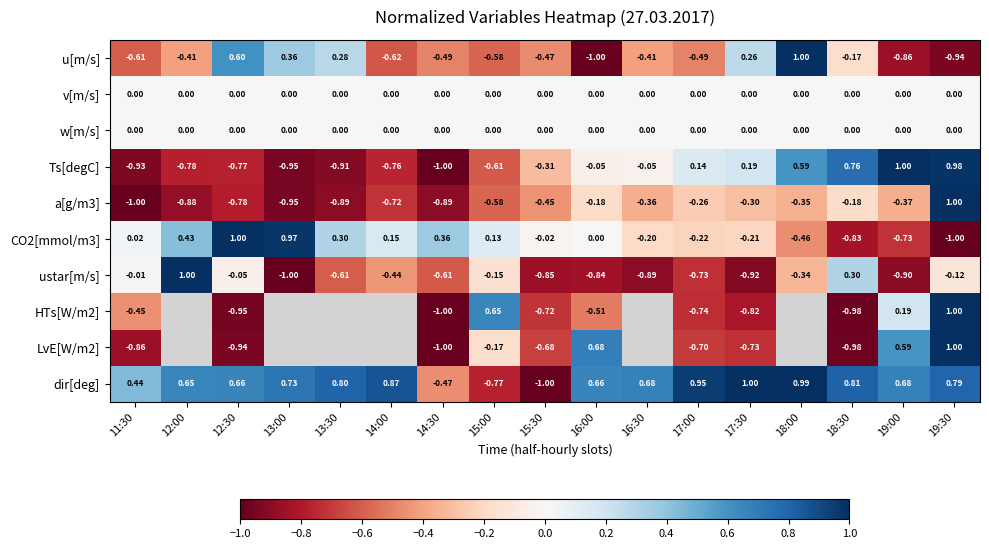

How many data points does each series have?

17